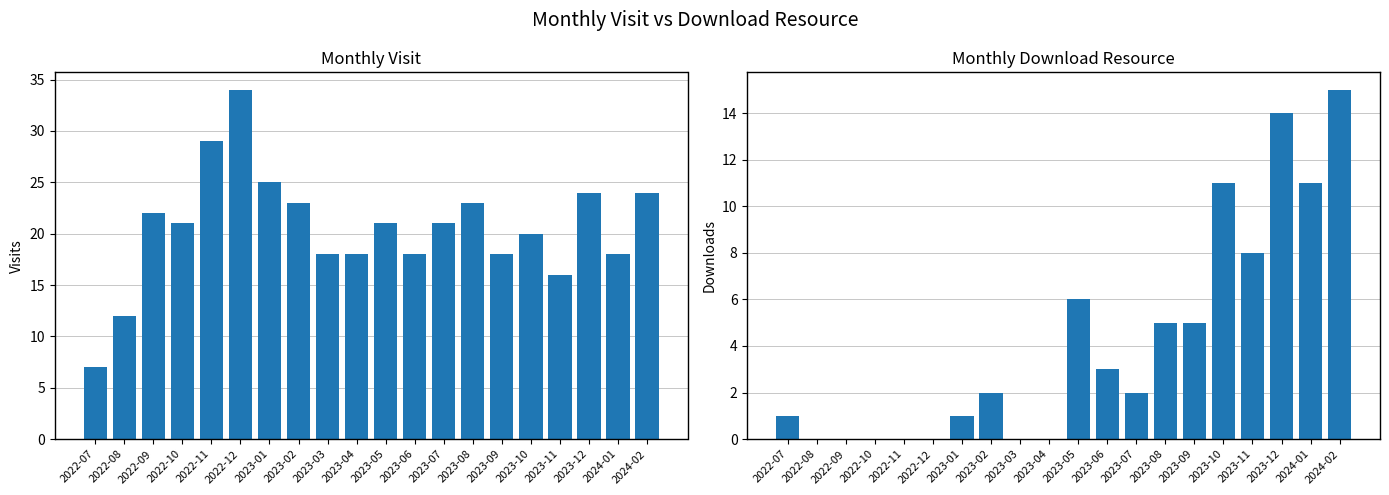

How many data points does each series have?

20